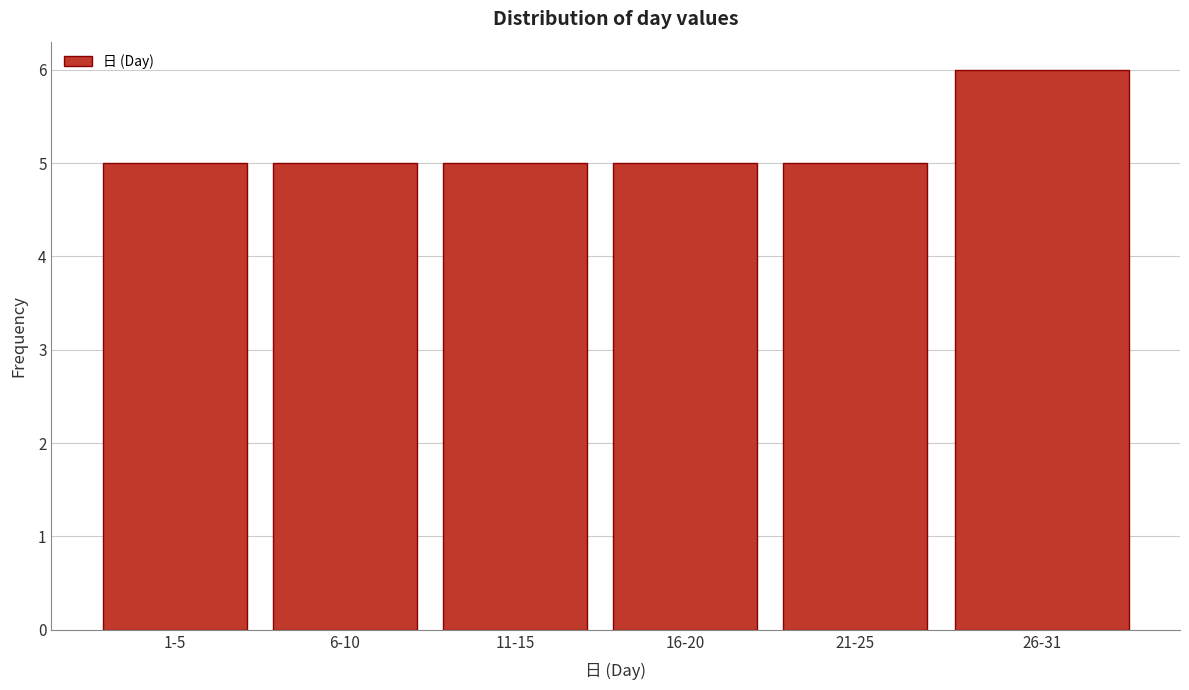

Reading left to right, what are all the values shown in this chart?

1-5=5	6-10=5	11-15=5	16-20=5	21-25=5	26-31=6